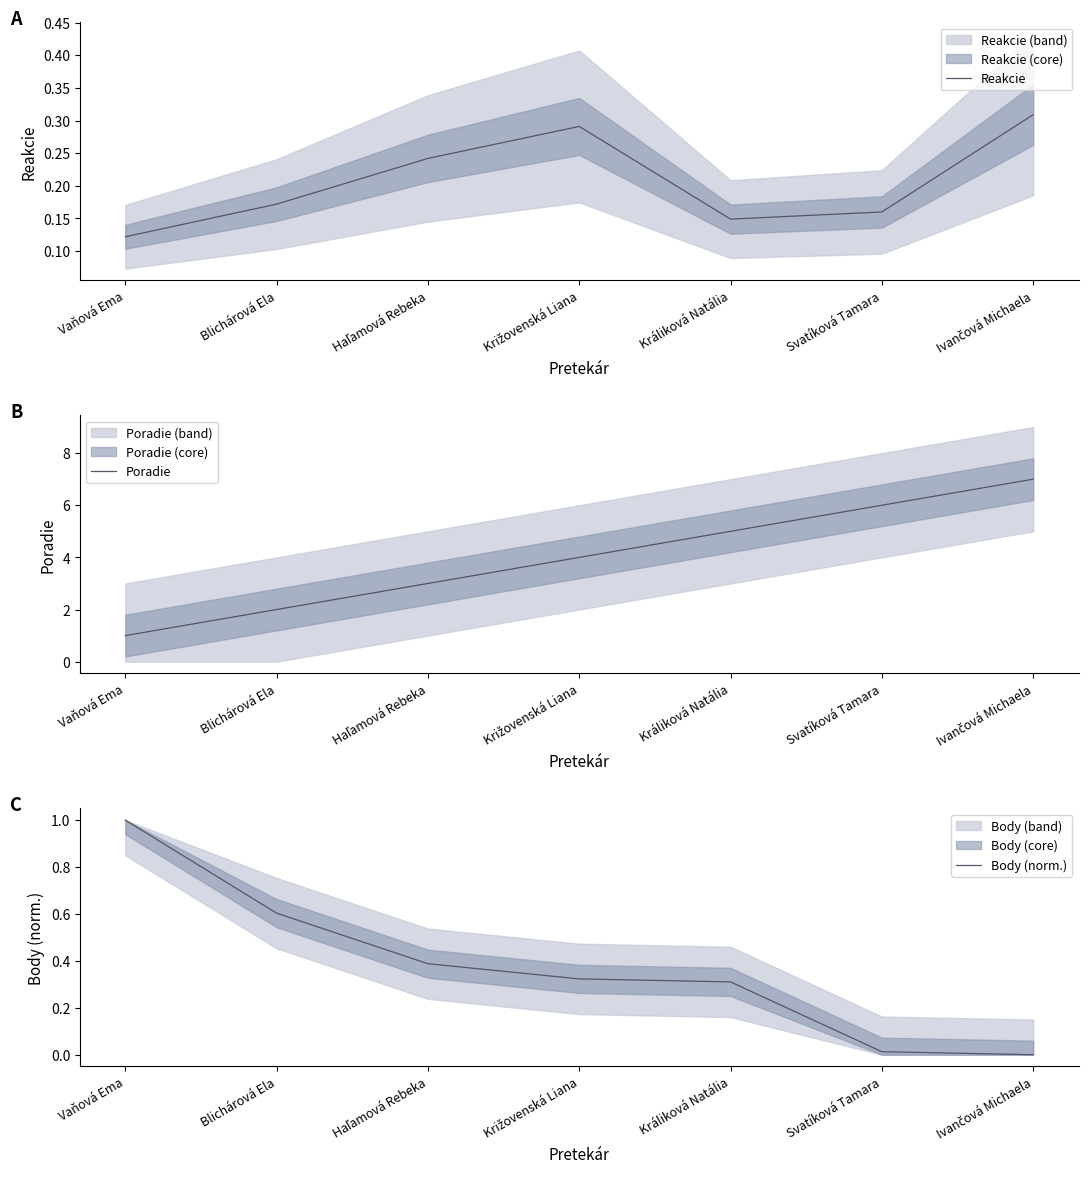

Which series changed the most between Králiková Natália and Svatíková Tamara?

Poradie